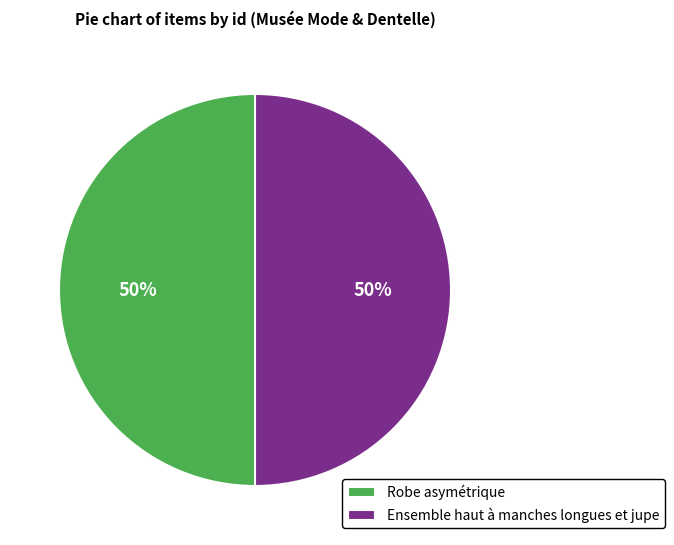

Count the number of slices in the pie.

2